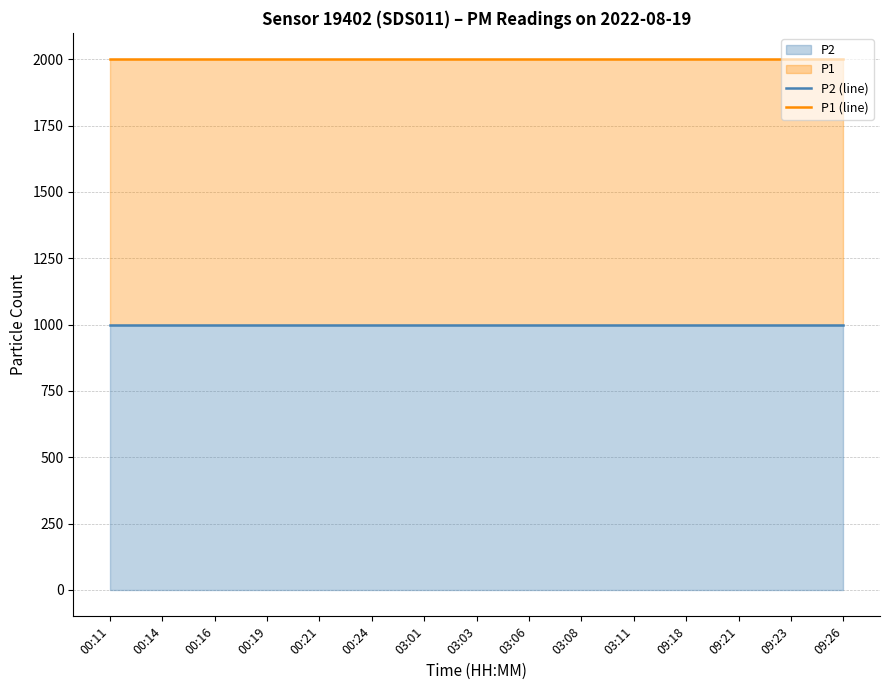

Is it true that P1 (line) equals 3514.9 at 00:21?

False